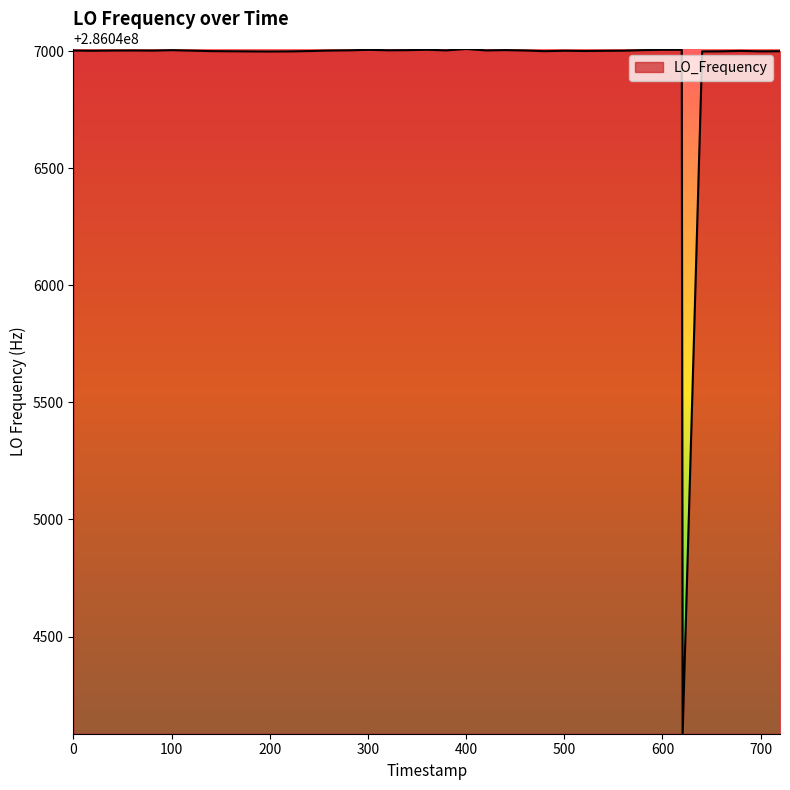

What is the maximum value shown in the chart?

286047009.1